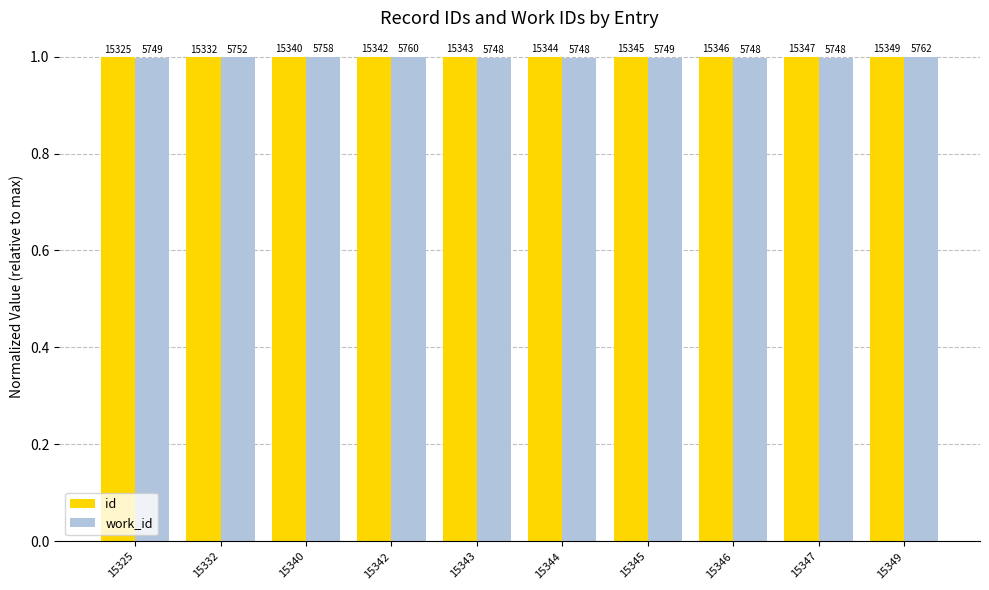

Is it true that work_id equals 0.6 at 15347?

False